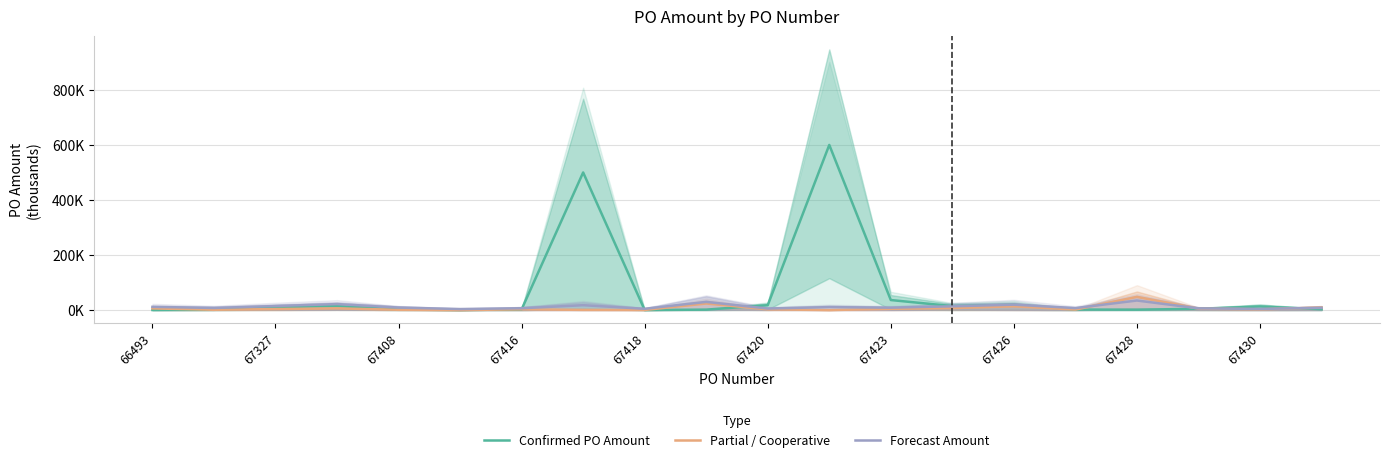

How many values in the Forecast Amount series exceed 9?

10